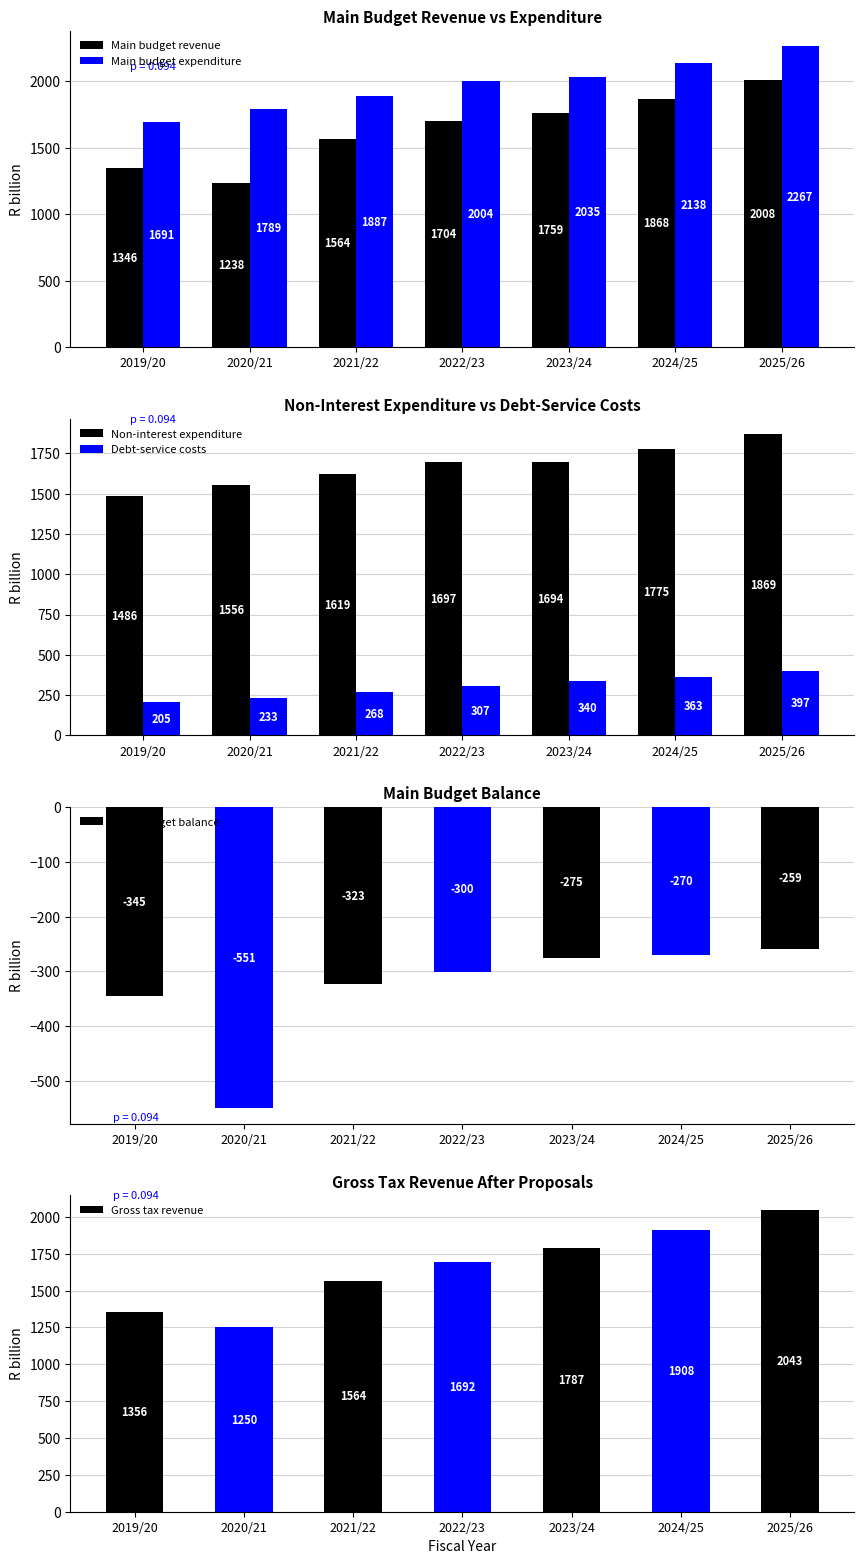

Between 2019/20 and 2025/26, which is larger?

2025/26